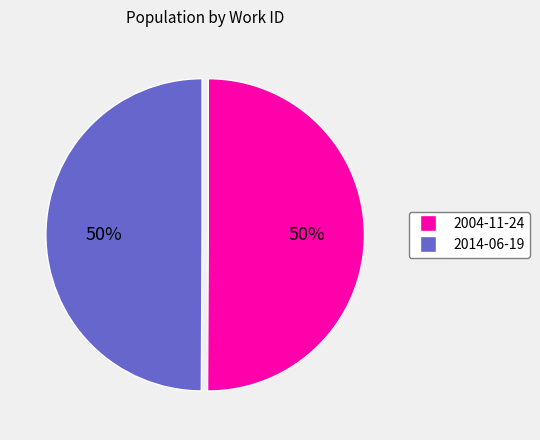

To the nearest percent, what is the average slice percentage?

50%